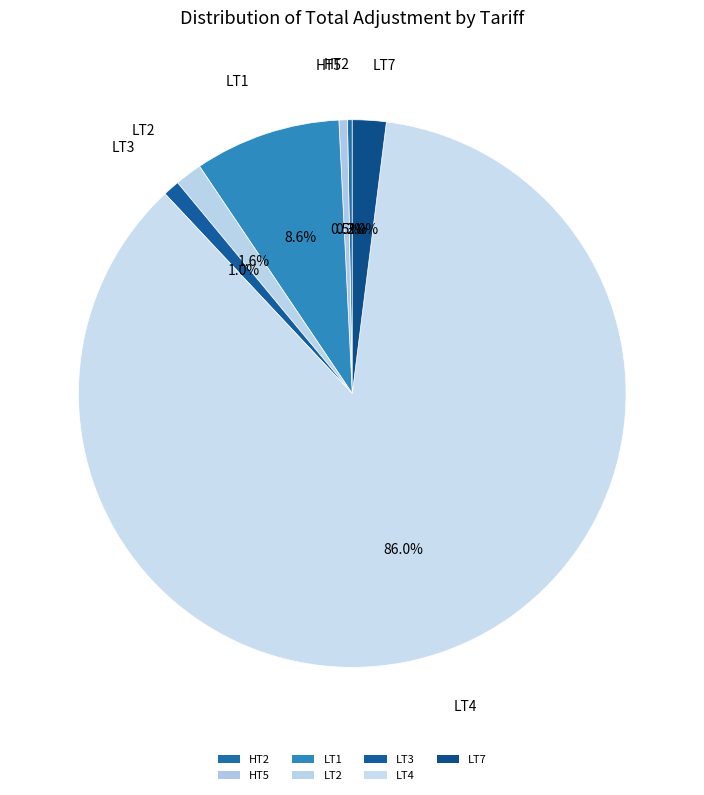

To the nearest percent, what is the average slice percentage?

14%